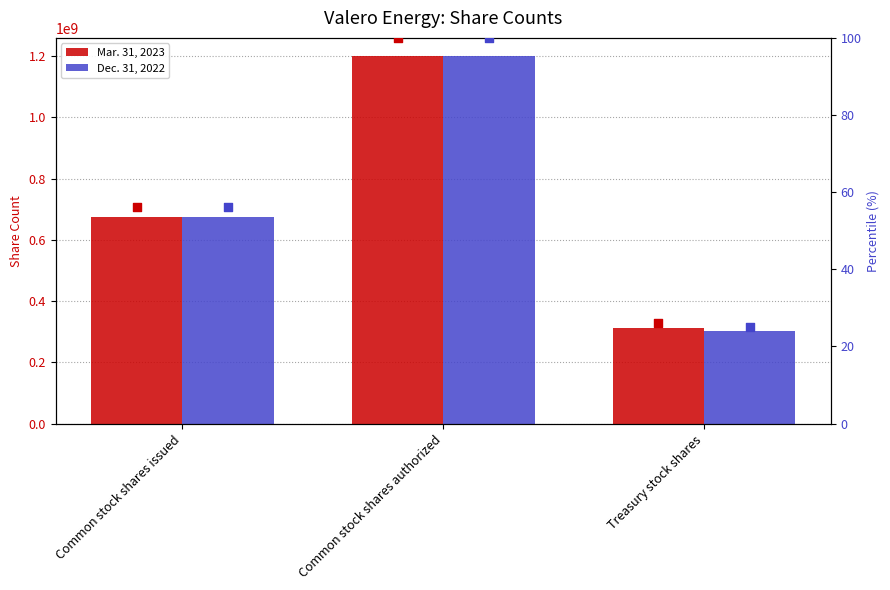

Which series reaches the minimum Y coordinate?

Dec. 31, 2022 percentile